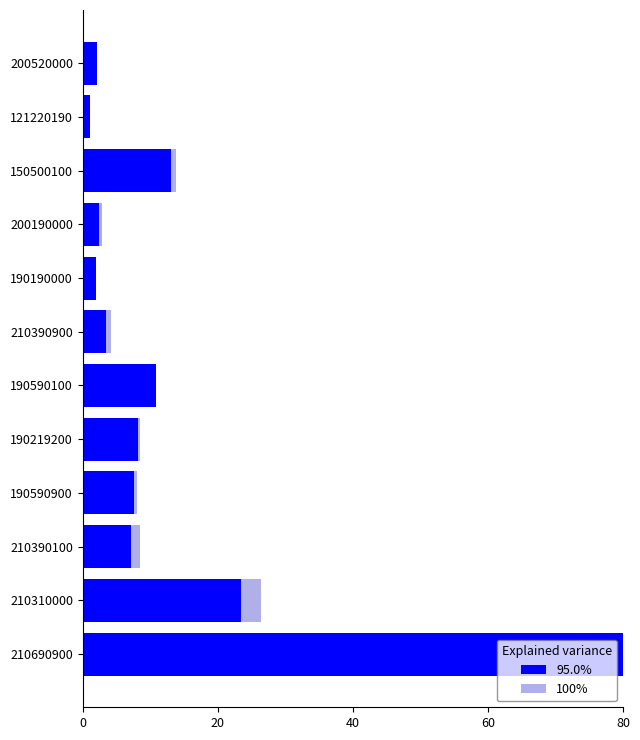

What are all the series names shown in the legend?

95.0%, 100%